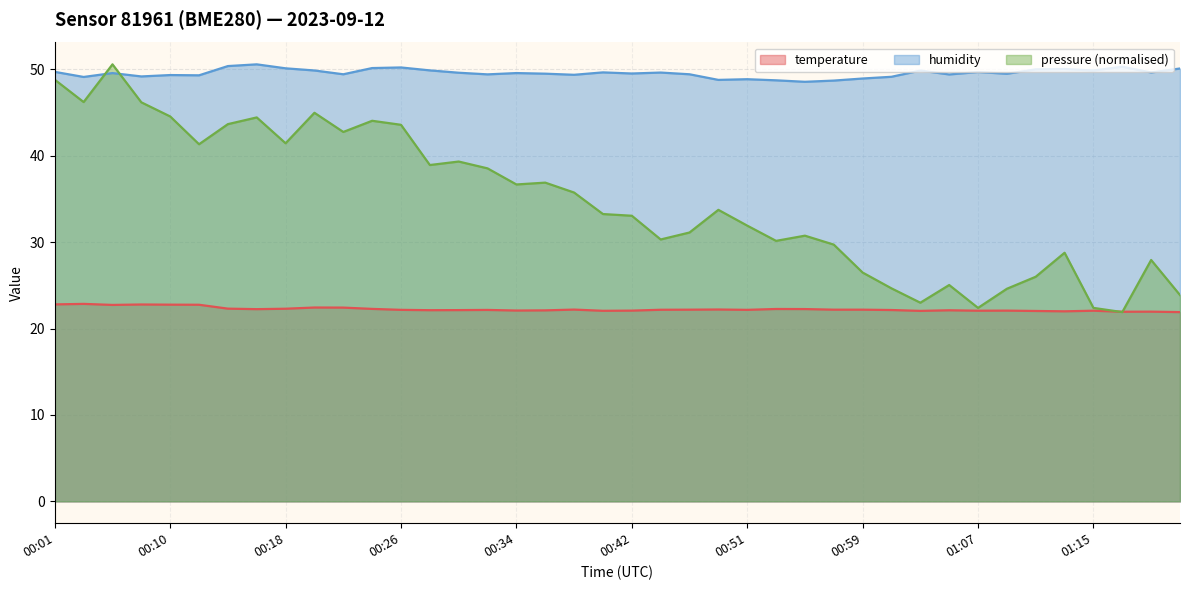

At which category does the chart reach its minimum across all series?

01:22